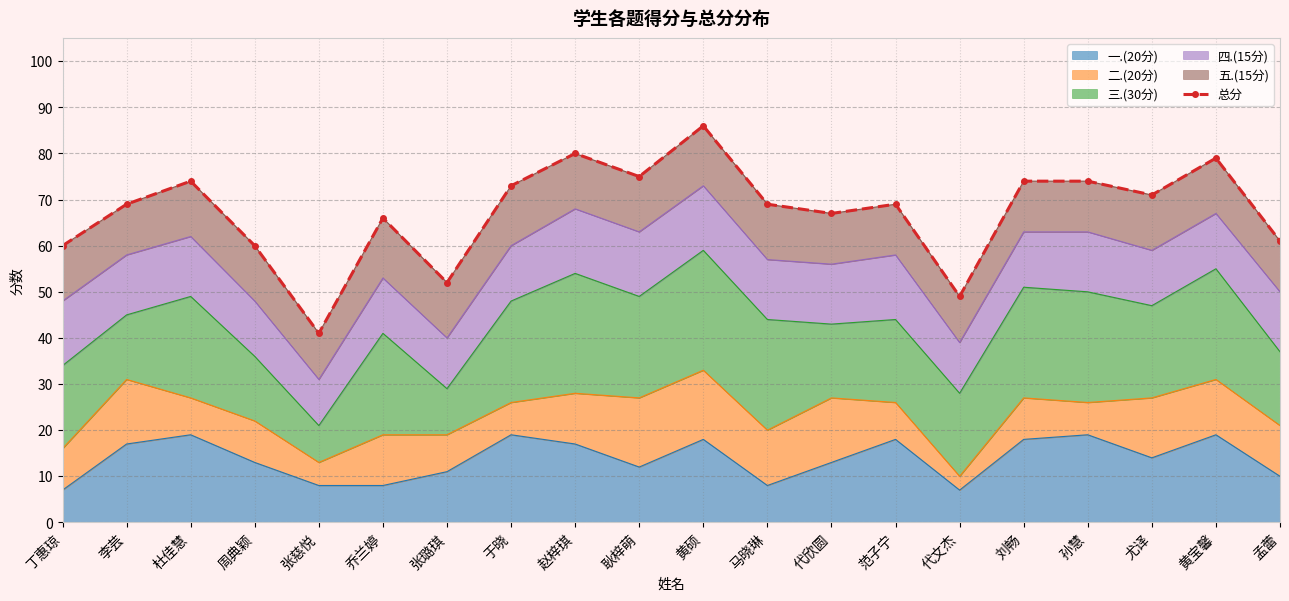

List the labels in order of value, smallest first.

张慈悦, 代文杰, 张璐琪, 丁惠琼, 周典颖, 孟蕾, 乔兰婷, 代欣圆, 李芸, 马晓琳, 范子宁, 尤译, 于晓, 杜佳慧, 刘畅, 孙慧, 耿梓萌, 黄宝馨, 赵梓琪, 黄硕